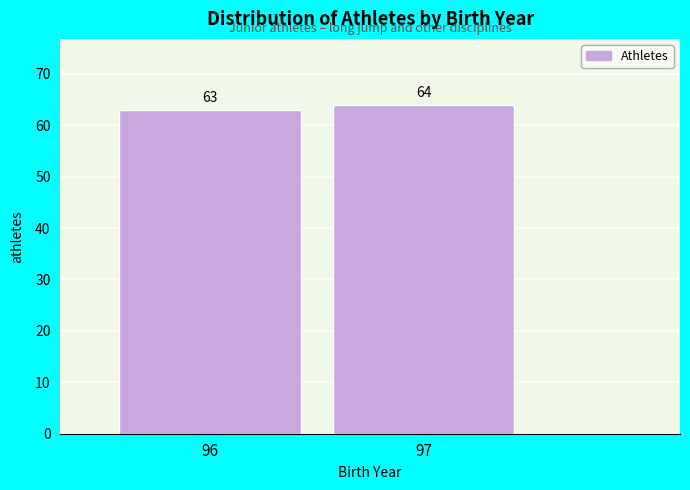

Reading left to right, transcribe all the data shown in this chart.

63	64